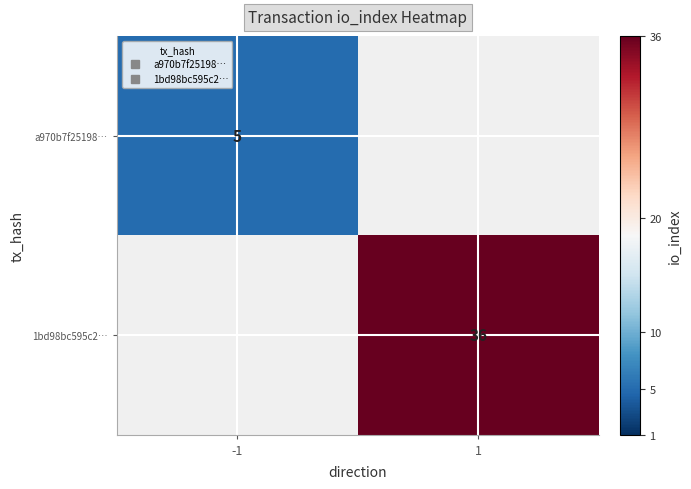

Rank the categories by 1bd98bc595c2… value from highest to lowest.

-1, 1